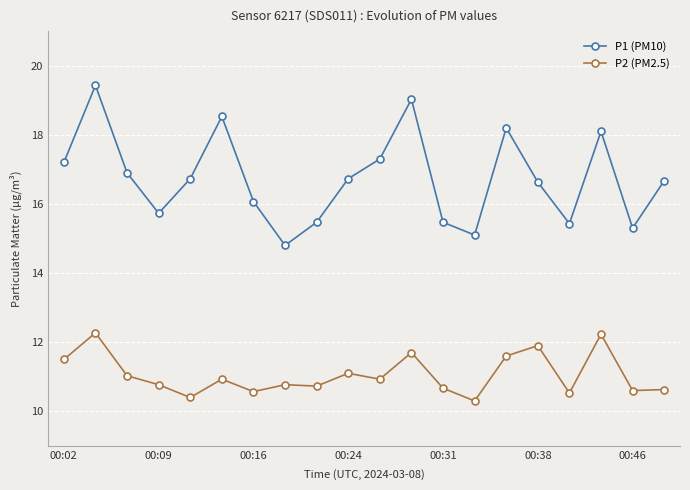

True or false: P2 (PM2.5) and P1 (PM10) intersect in this chart.

False